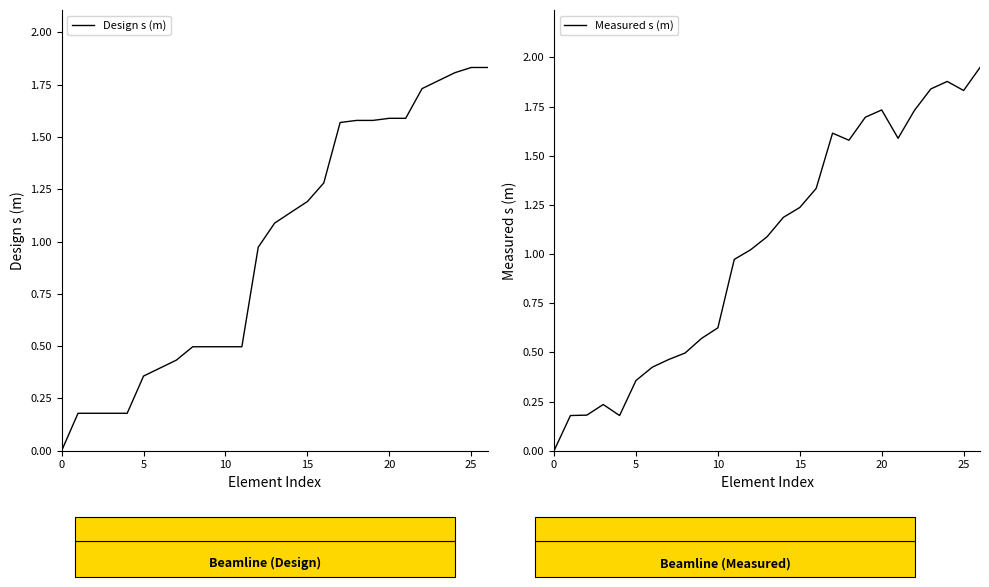

What is the label of the 5th point from the right?

22